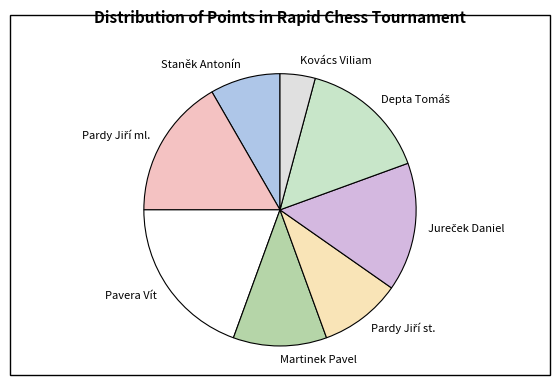

True or false: Kovács Viliam accounts for 13% of the total.

False